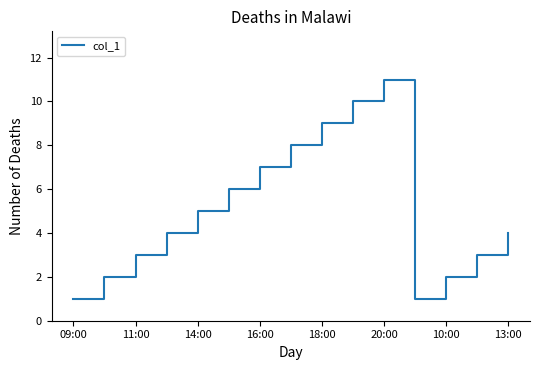

Does the chart have visible grid lines?

No